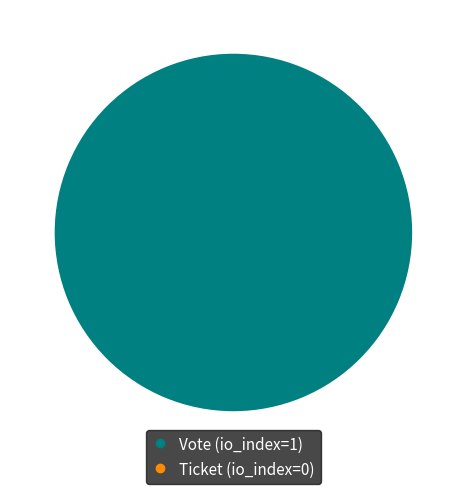

Which category accounts for the majority?

Vote (io_index=1)